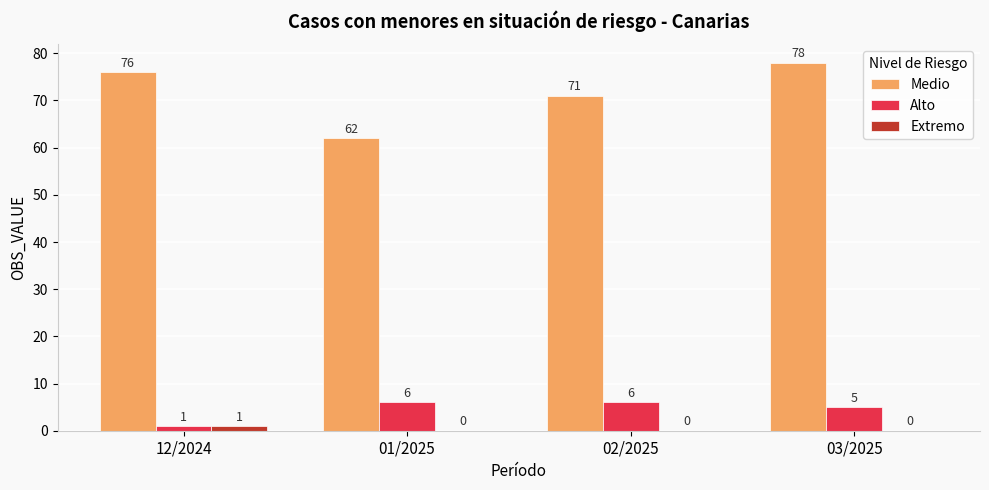

Which series has the largest total across all categories?

Medio